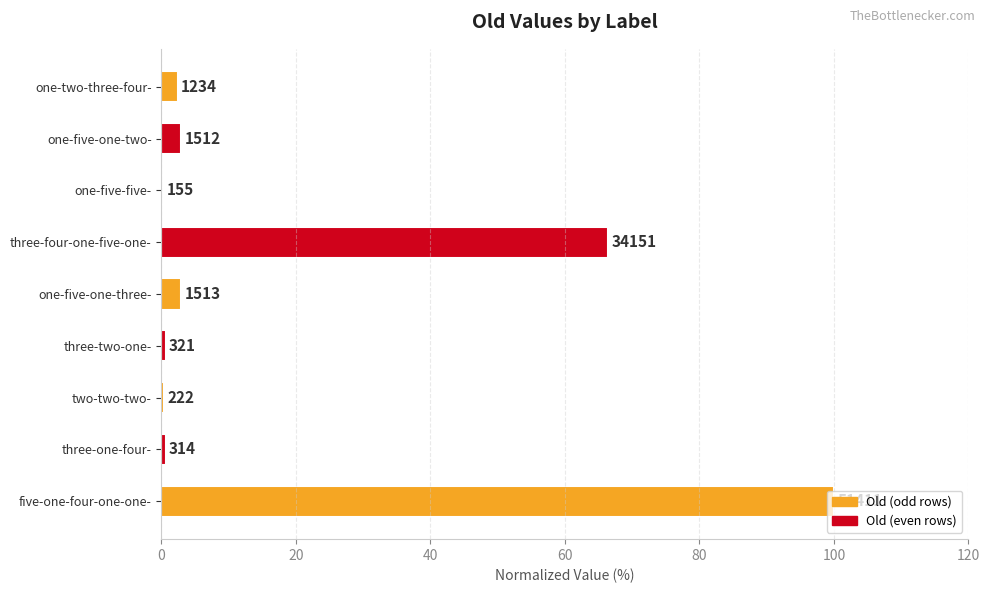

What is the maximum value shown in the chart?

100.0